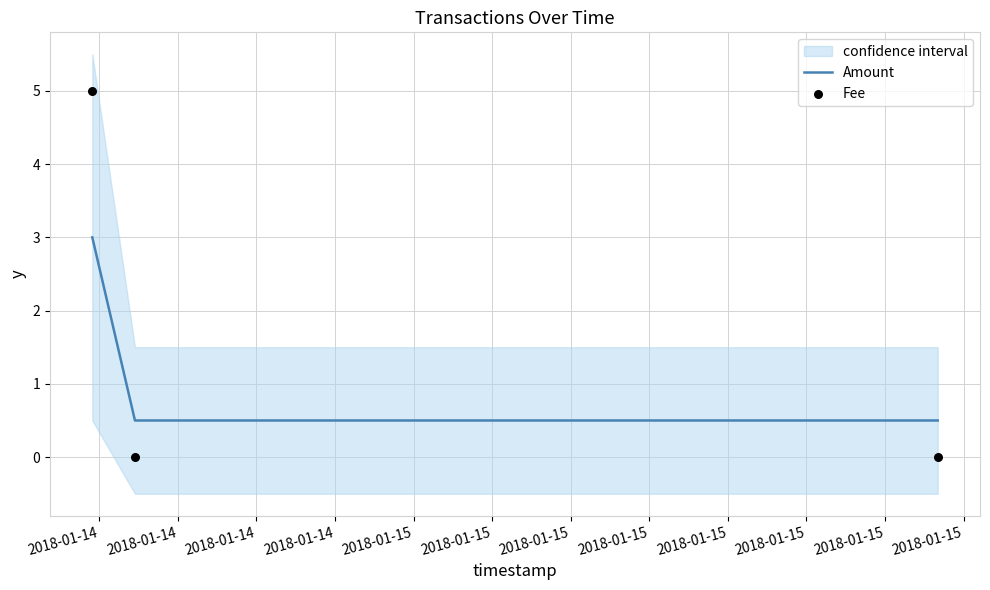

What is the highest value of the Amount series?

3.0